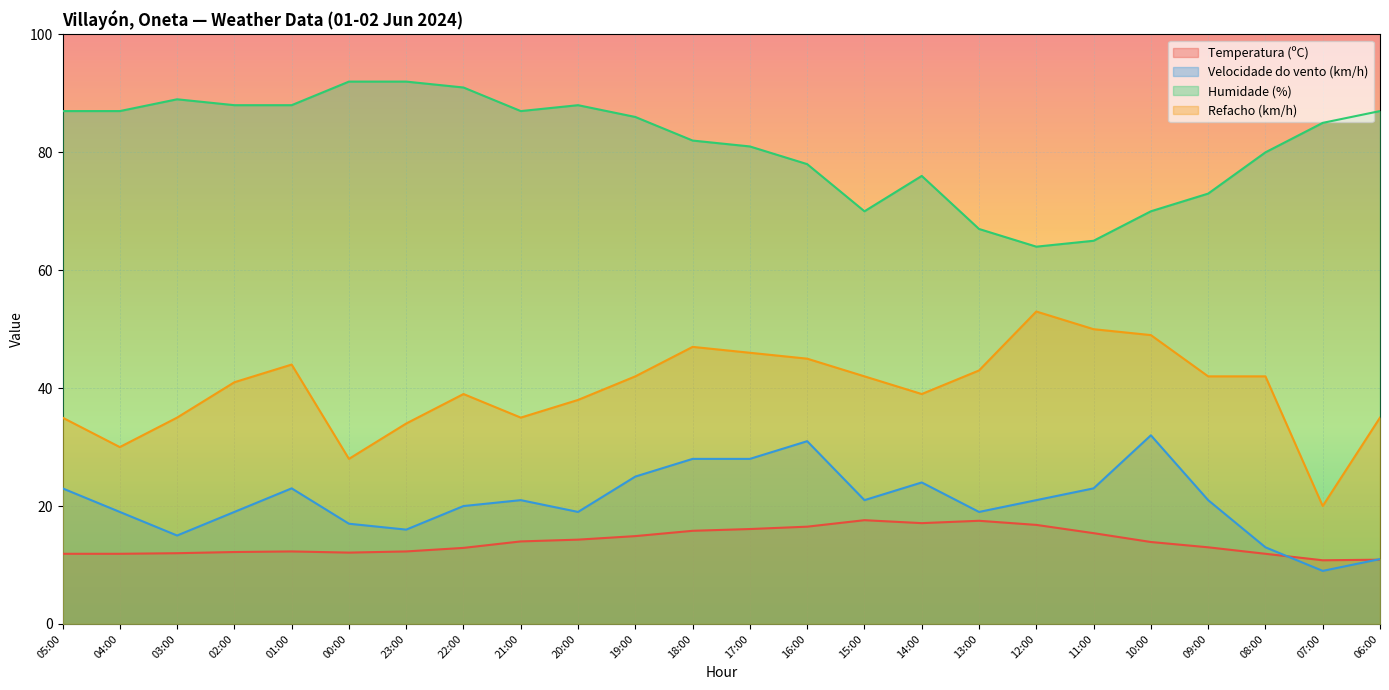

True or false: Humidade (%) has a value of 22.4 at 03:00.

False